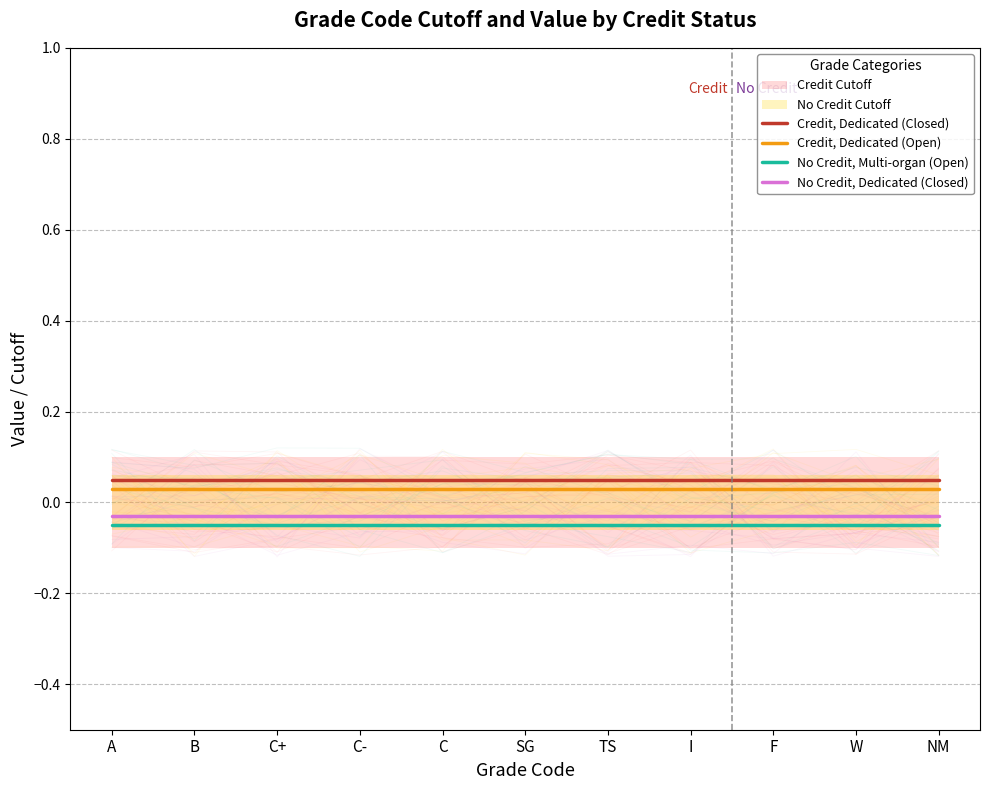

What are all the series names shown in the legend?

Credit, Dedicated (Closed), Credit, Dedicated (Open), No Credit, Multi-organ (Open), No Credit, Dedicated (Closed)